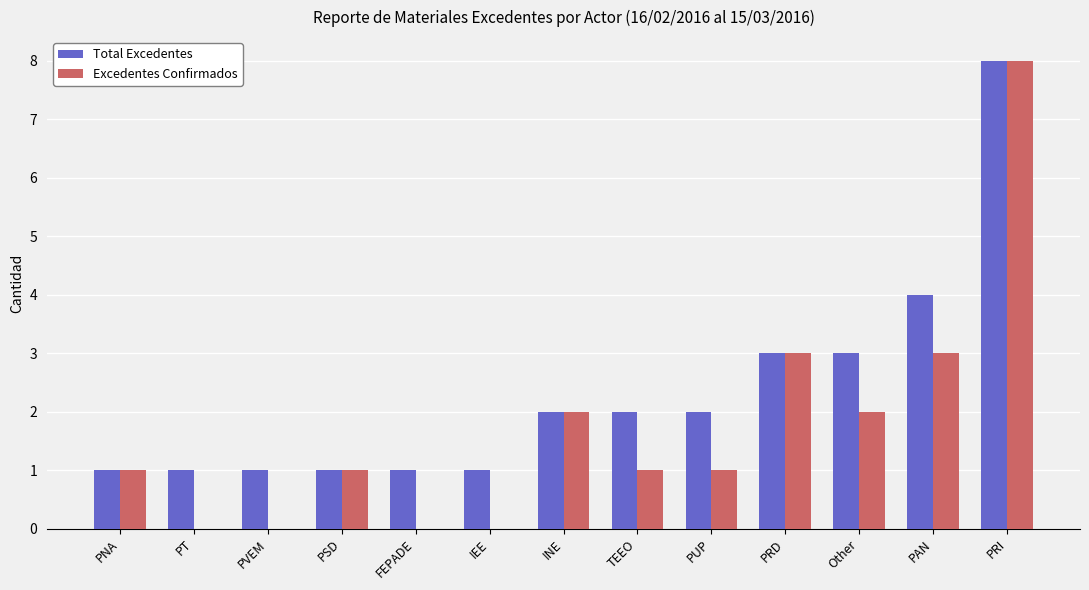

What is the sum of the Total Excedentes values at TEEO and PRI?

10